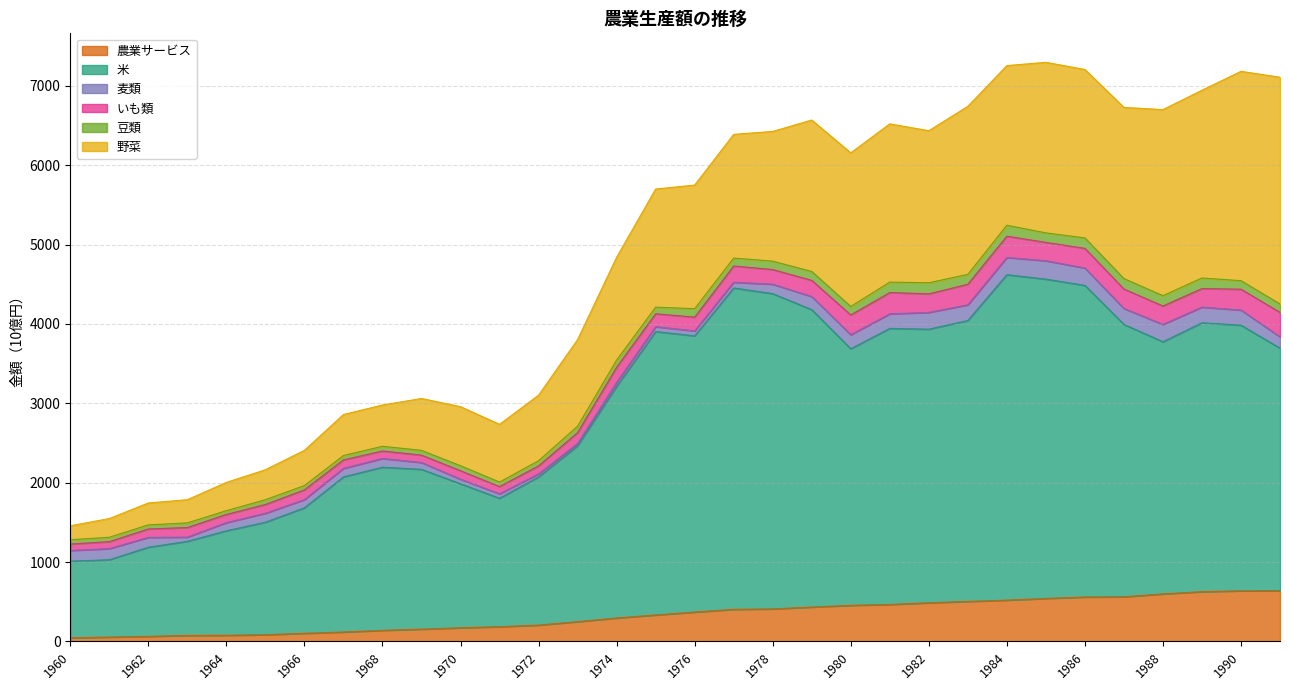

Between 1979 and 1967, which is larger?

1979